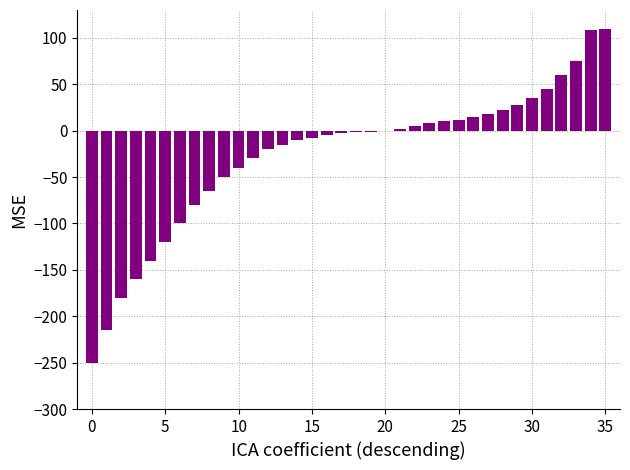

Count the number of categories in the chart.

36